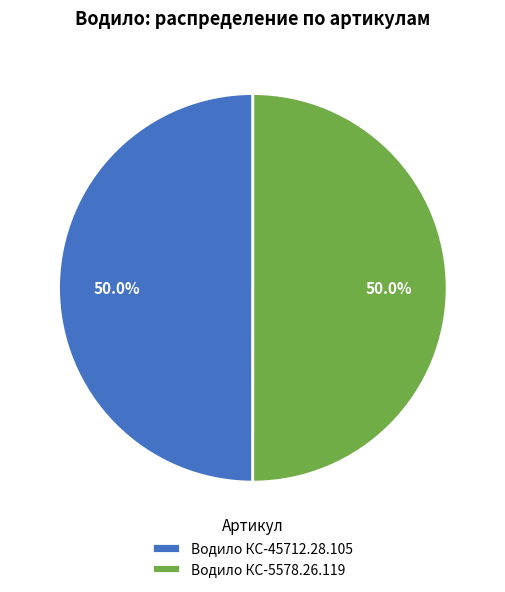

Combined, what portion of the pie is Водило КС-5578.26.119 and Водило КС-45712.28.105?

100.0%